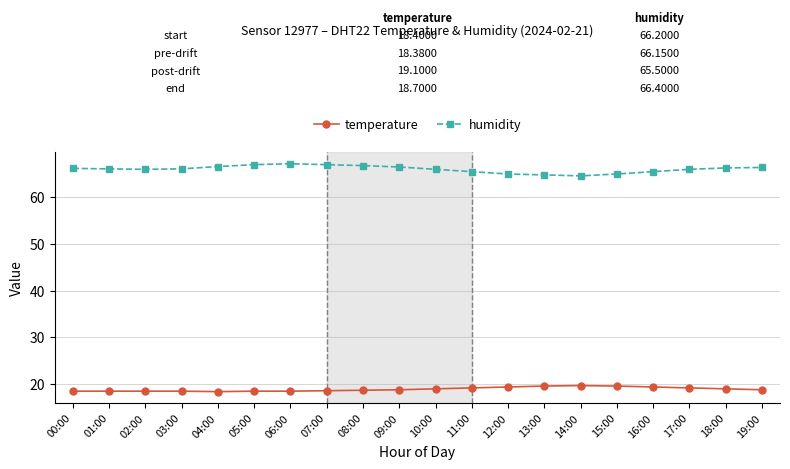

What is the greatest value displayed?

67.2